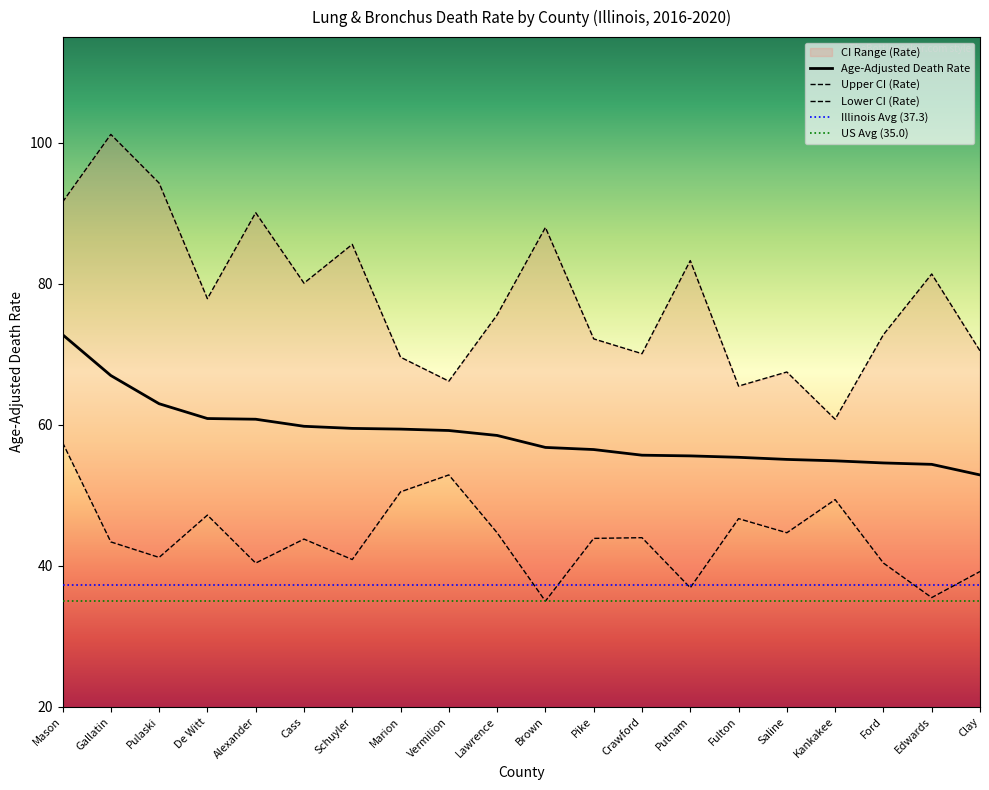

What is the sum of the Upper CI (Rate) values at Schuyler and Gallatin?

186.8